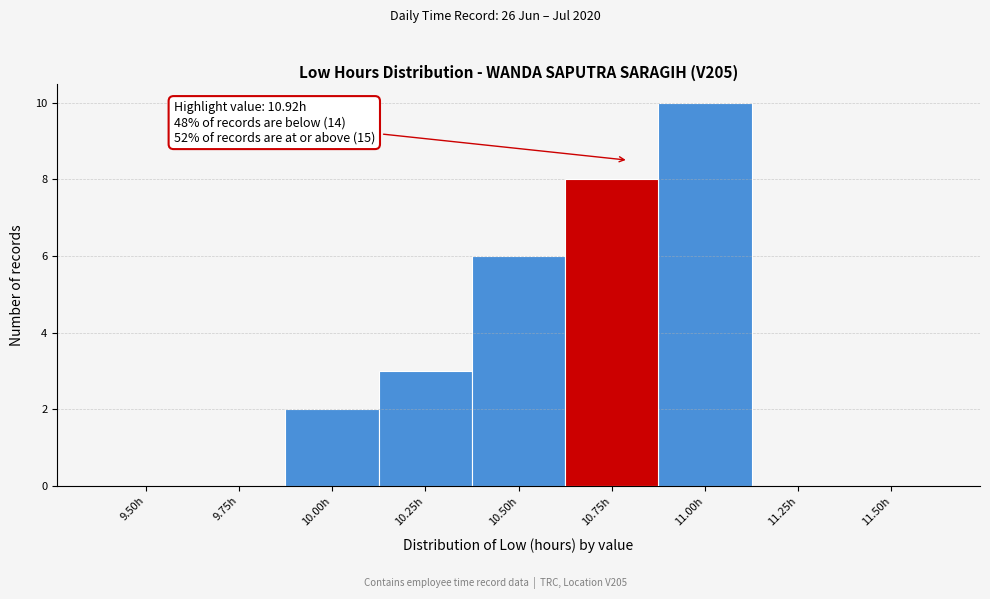

Reading left to right, list all the values displayed in this chart.

9.50h=0	9.75h=0	10.00h=2	10.25h=3	10.50h=6	10.75h=8	11.00h=10	11.25h=0	11.50h=0